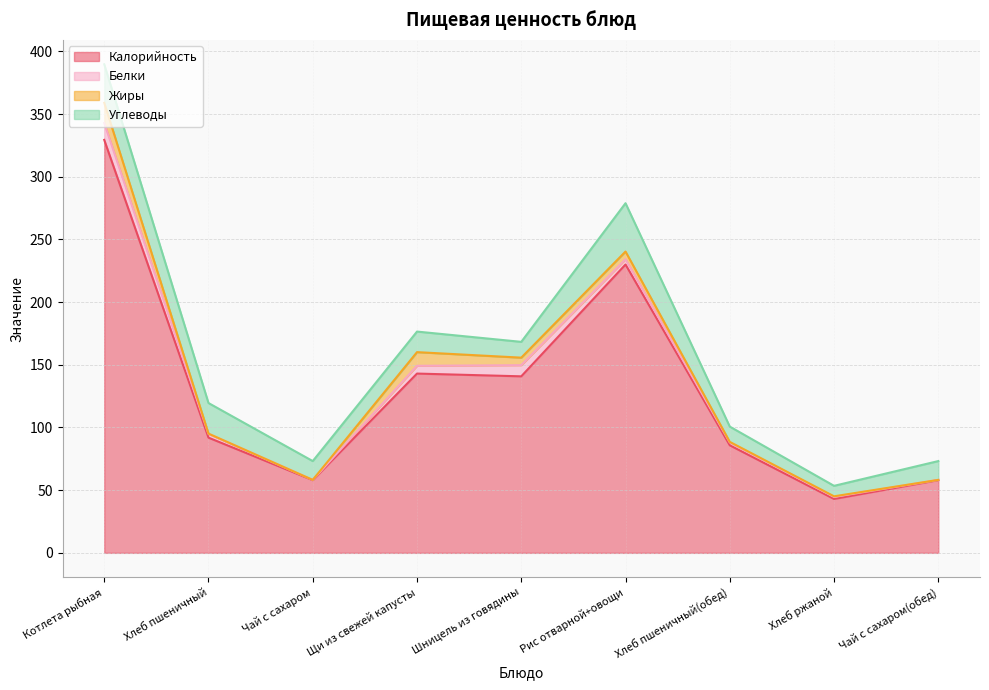

True or false: Белки has a value of 6.2 at Щи из свежей капусты.

True